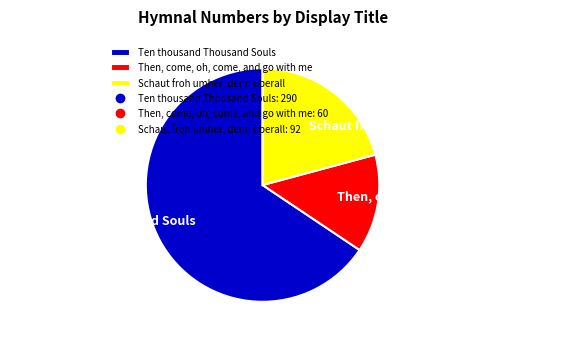

Which category has the biggest portion of the pie?

Ten thousand Thousand Souls